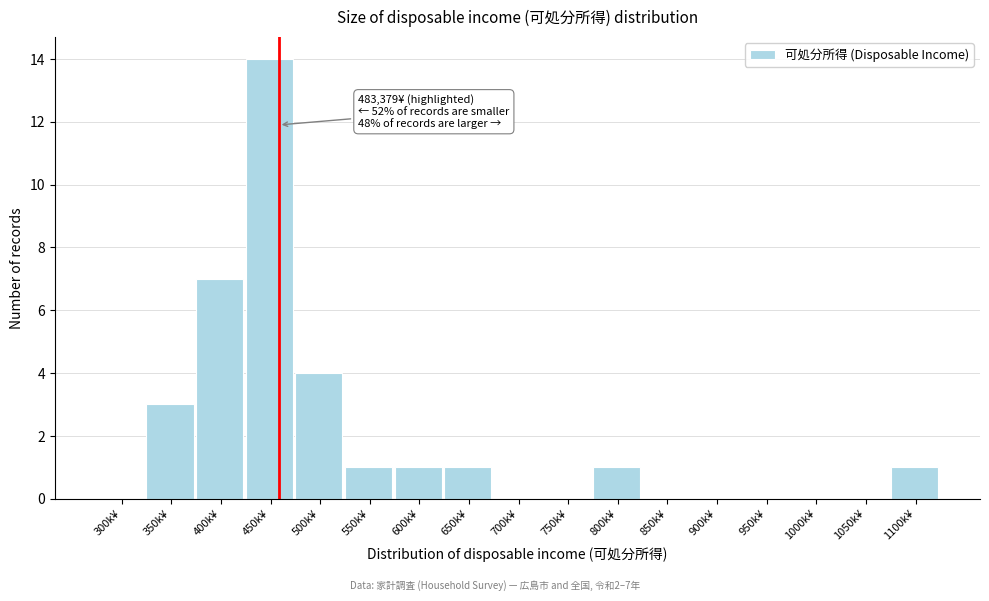

Reading left to right, extract all data points from this chart.

300k¥=0	350k¥=3	400k¥=7	450k¥=14	500k¥=4	550k¥=1	600k¥=1	650k¥=1	700k¥=0	750k¥=0	800k¥=1	850k¥=0	900k¥=0	950k¥=0	1000k¥=0	1050k¥=0	1100k¥=1